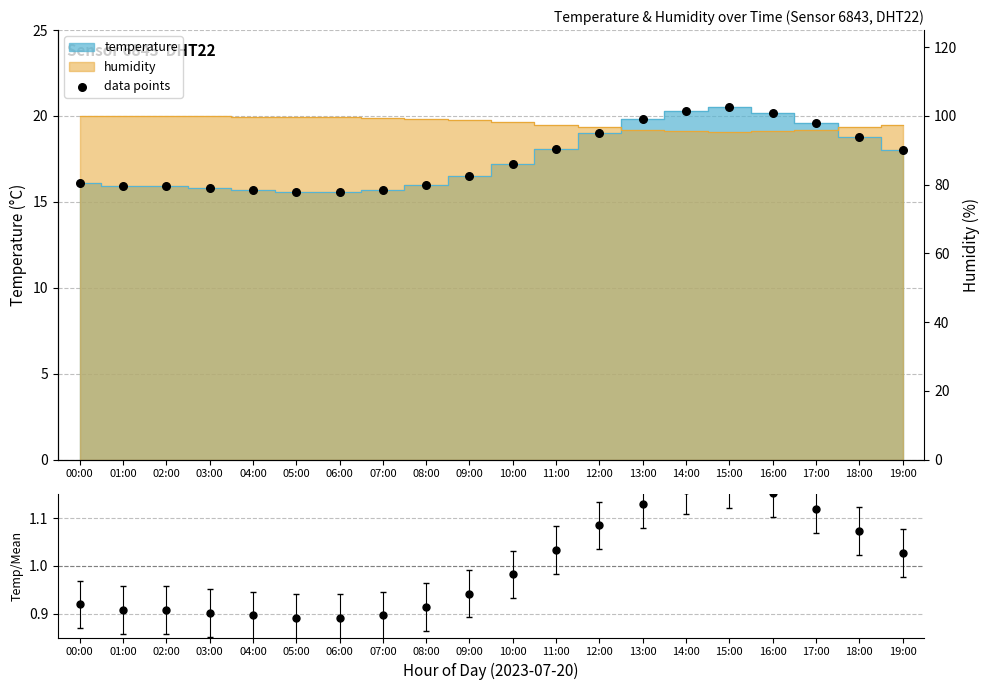

At which category is the sum across all series the highest?

15:00